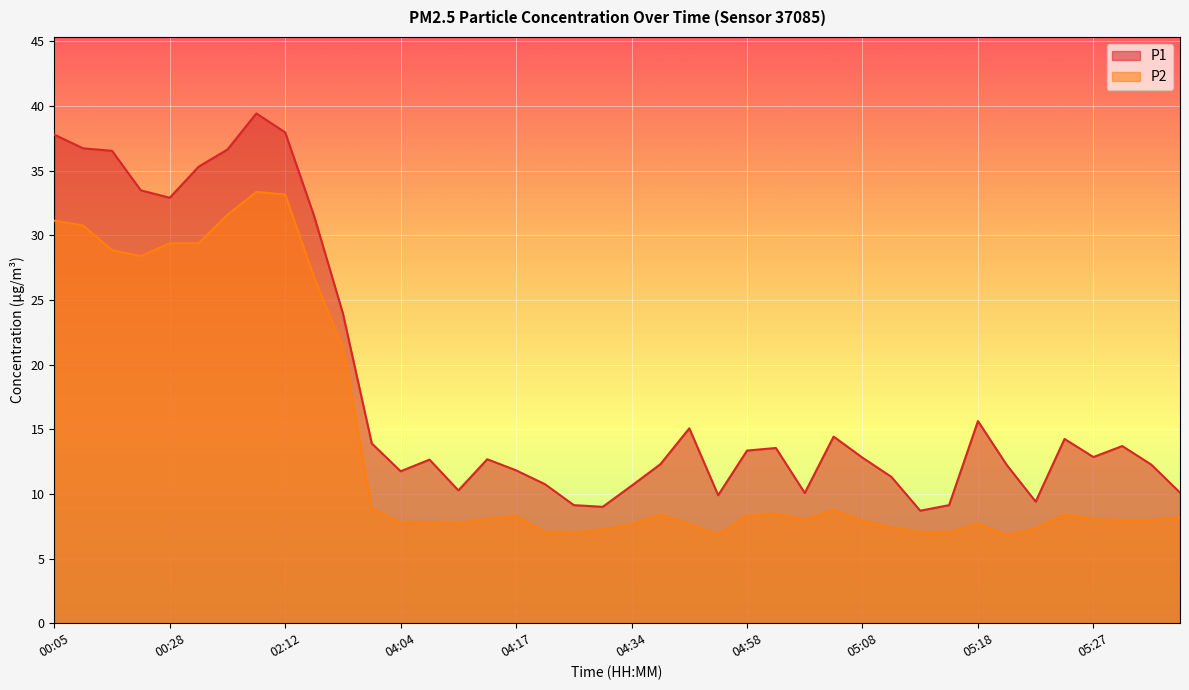

Rank the series at 04:37 from highest to lowest value.

P1, P2